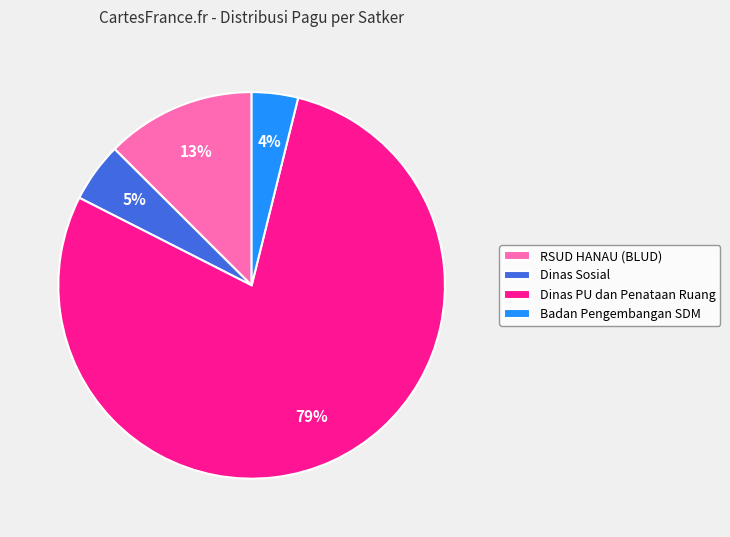

To the nearest percent, what is the average slice percentage?

25%